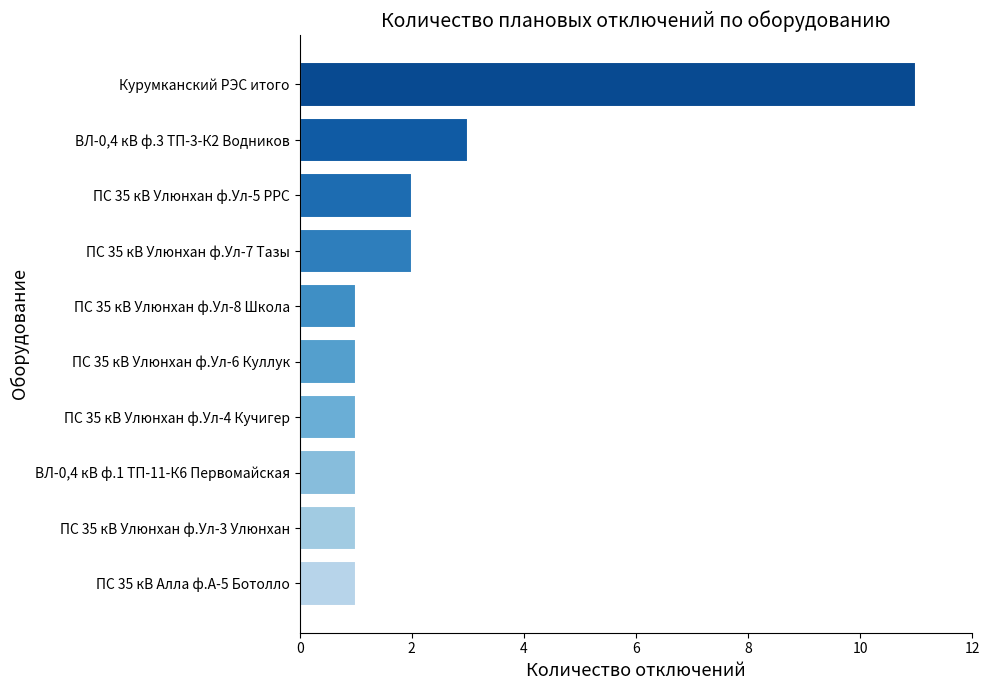

Between ПС 35 кВ Улюнхан ф.Ул-5 РРС and ПС 35 кВ Улюнхан ф.Ул-4 Кучигер, which is larger?

ПС 35 кВ Улюнхан ф.Ул-5 РРС